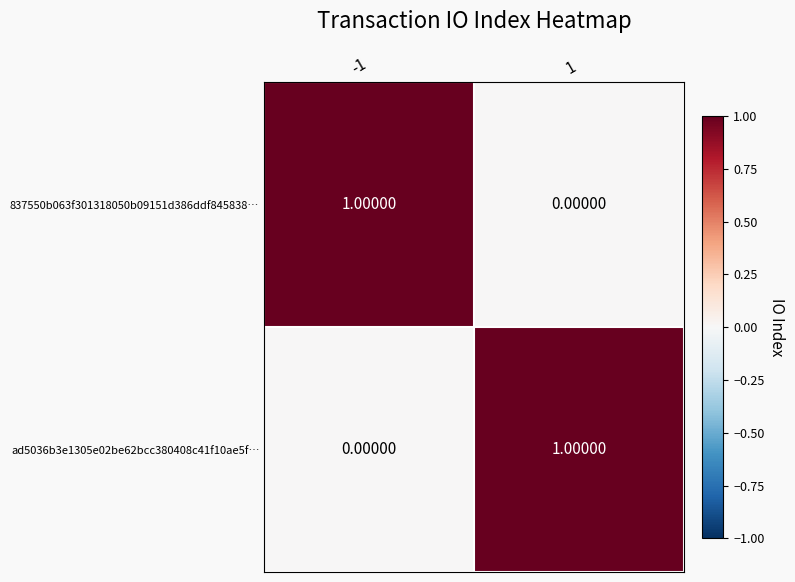

At -1, list the series in order from smallest to largest.

ad5036b3e1305e02be62bcc380408c41f10ae5f…, 837550b063f301318050b09151d386ddf845838…